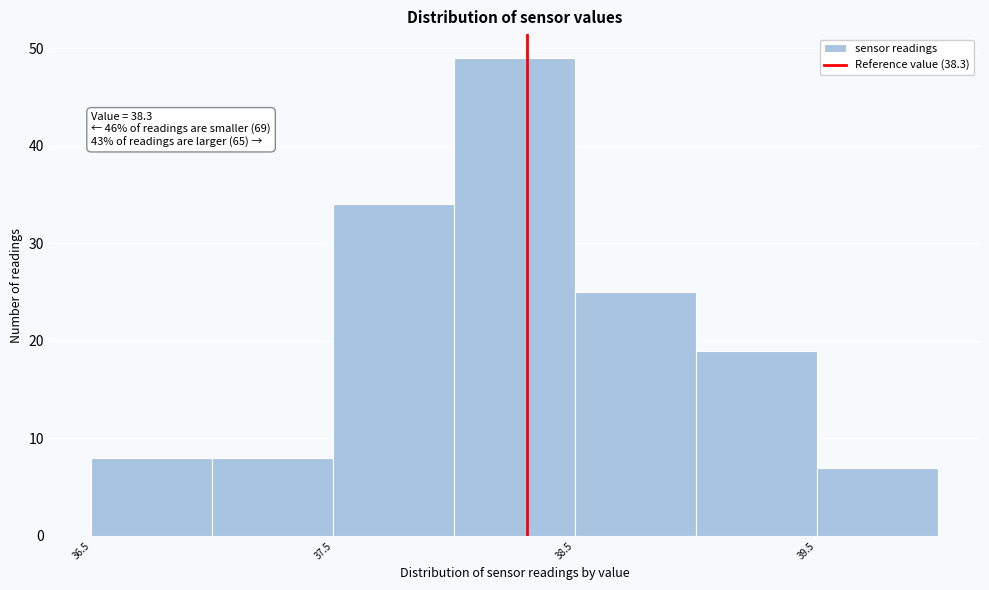

Over which range of the x-axis is the bar tallest?

38.0 to 38.5